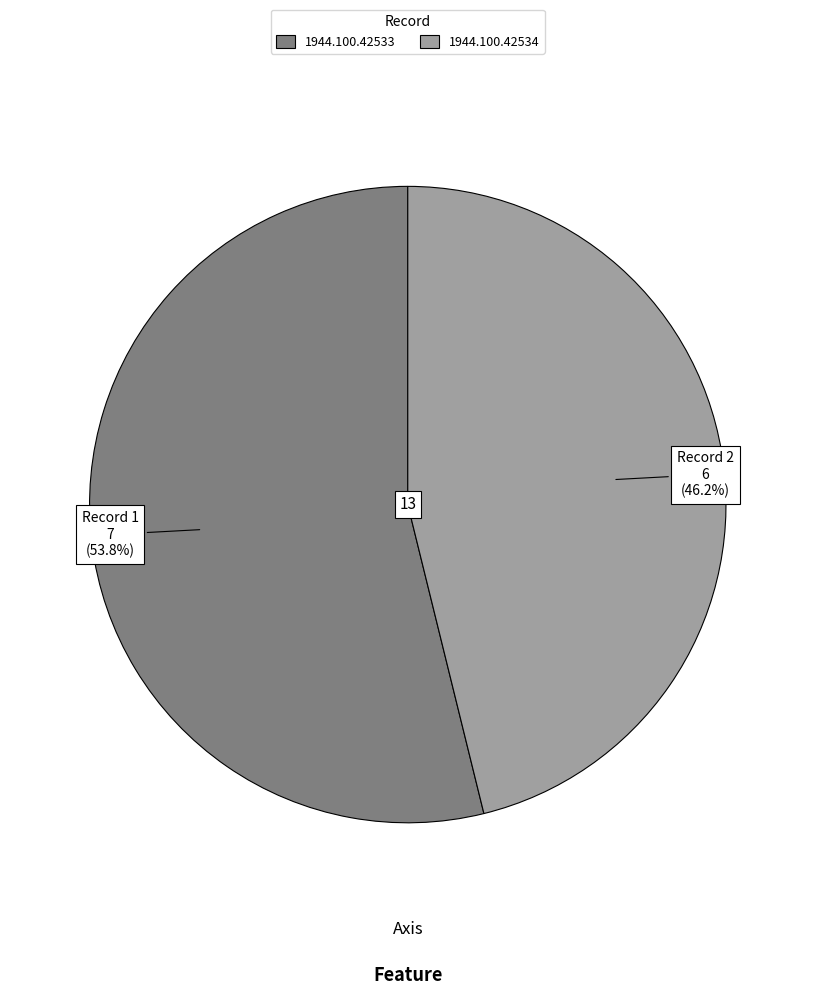

To the nearest percent, what is the difference between the largest and smallest slice percentages?

8%